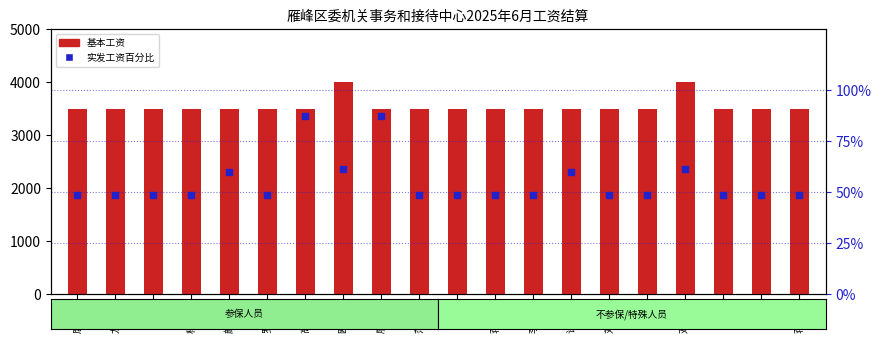

What is the total value across all series at 邓华军?

4061.2